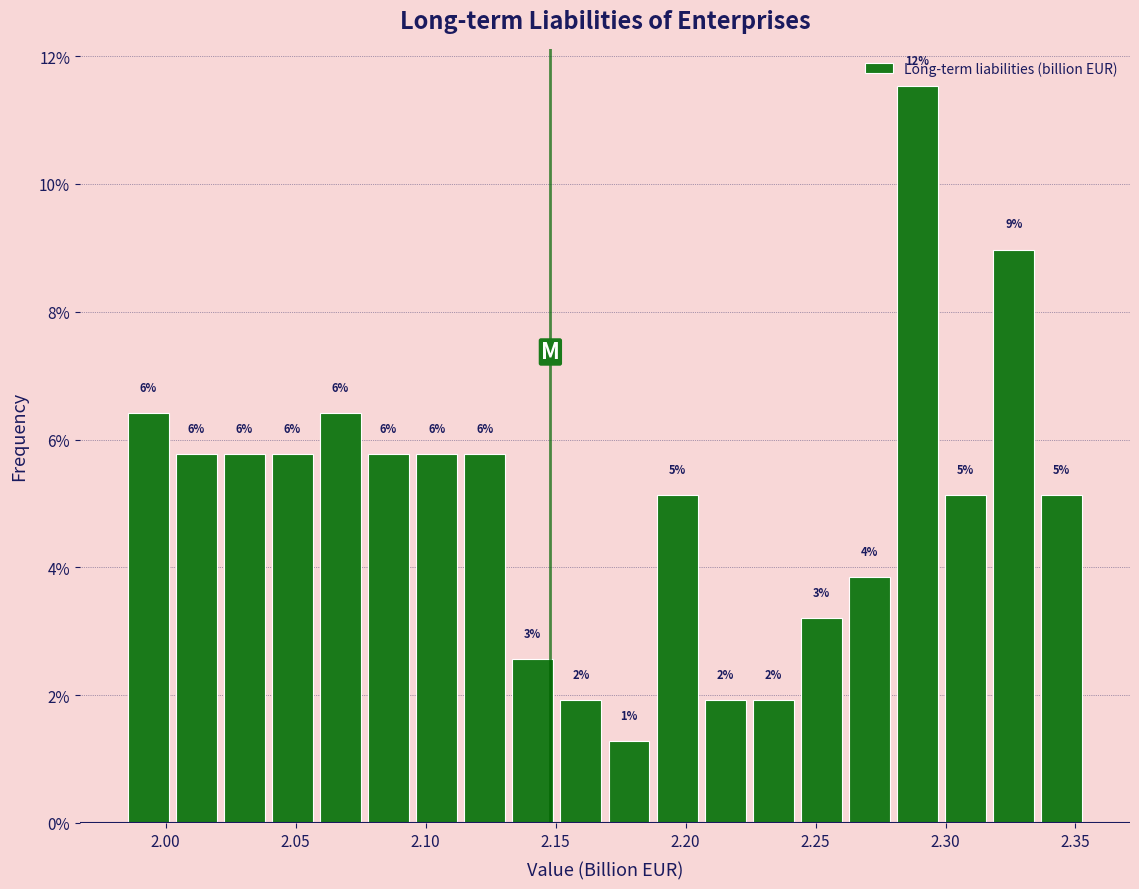

Around what value on the x-axis is the tallest bar? Give the approximate position of its centre, as read against the axis.

2.290